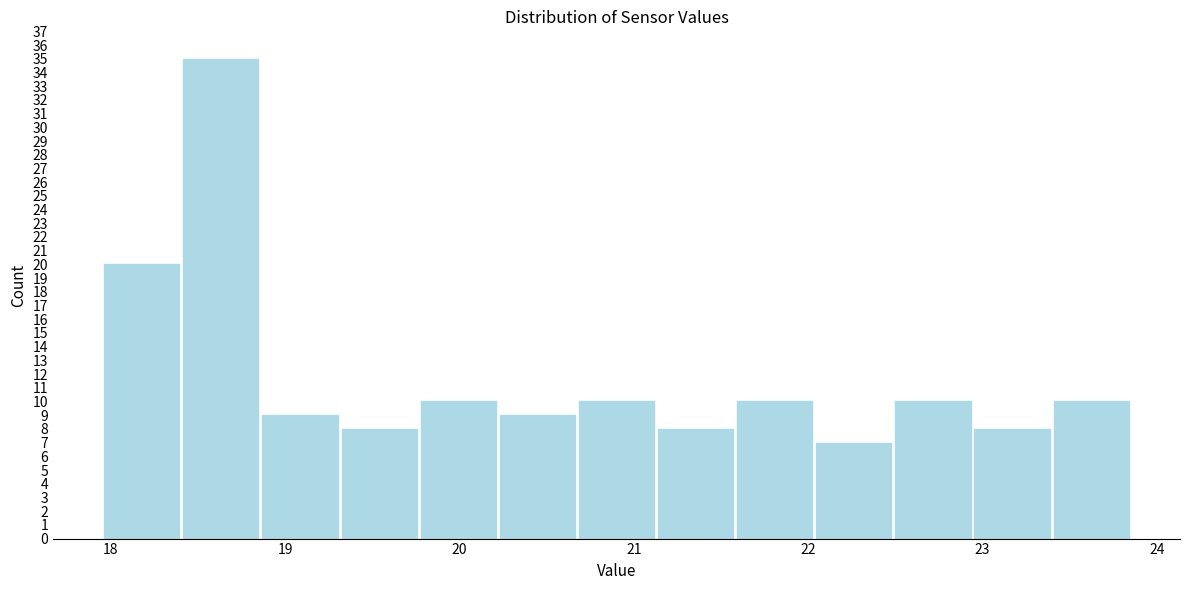

How tall is the bar that spans 19.8 to 20.2 on the x-axis? Neither the bar edges nor the heights are printed on the chart, so give them approximately, as read against the axes.

10